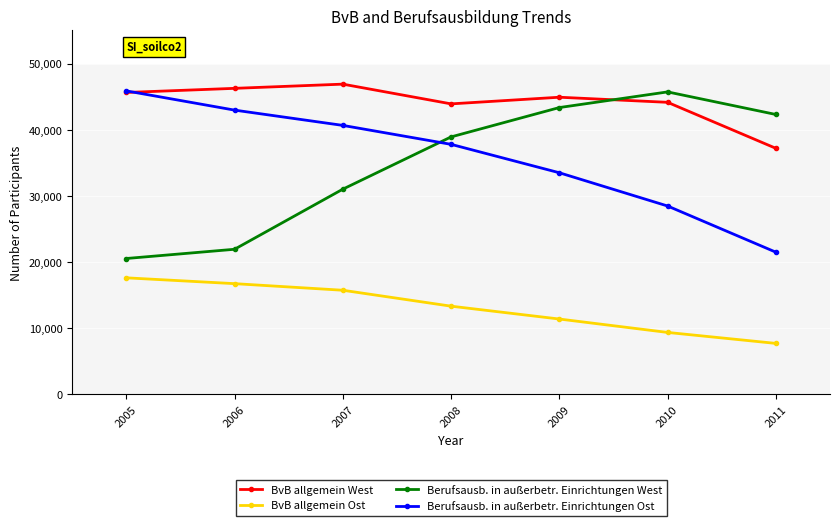

What is the average value of the BvB allgemein West series?

44127.6